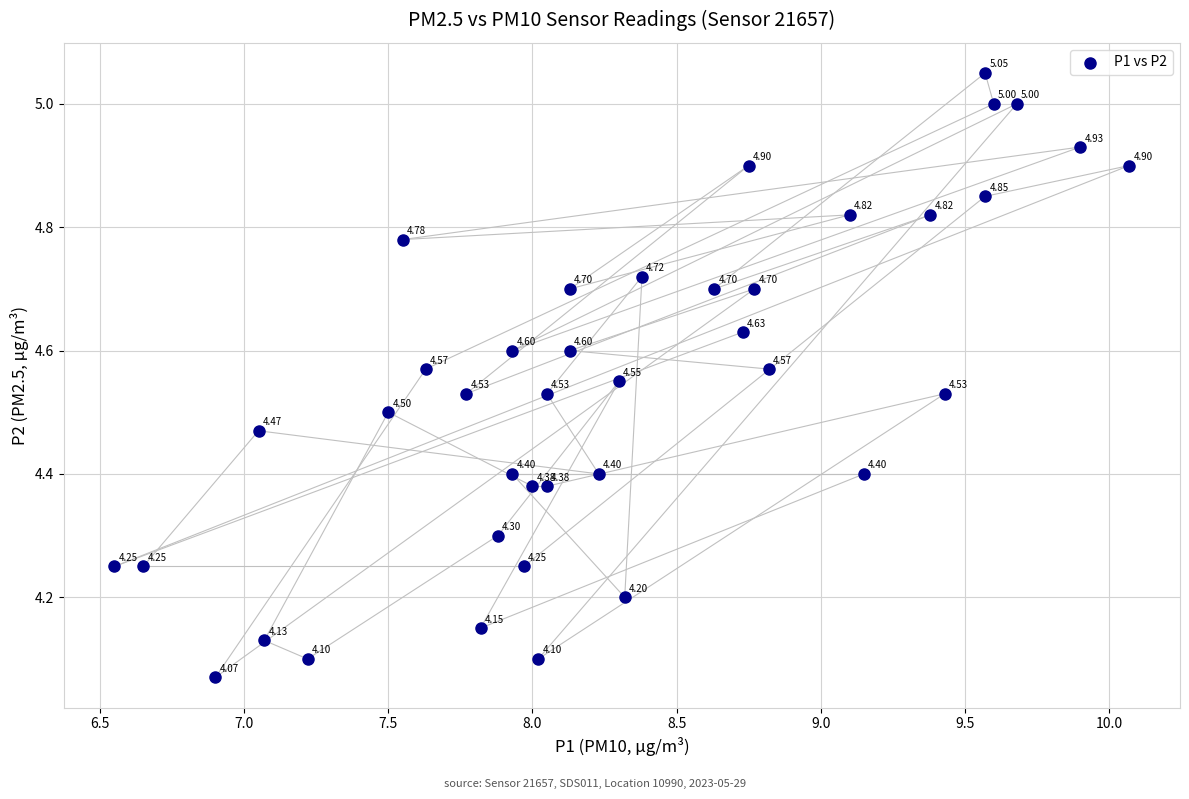

What is the range of X values (max minus min)?

3.5